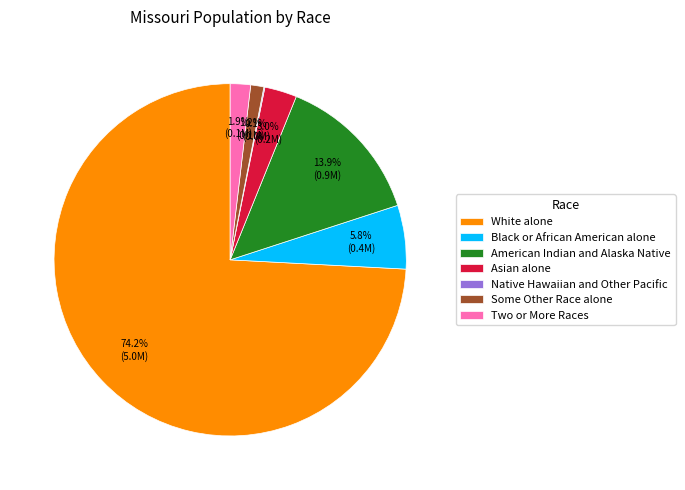

Which category has the biggest portion of the pie?

White alone